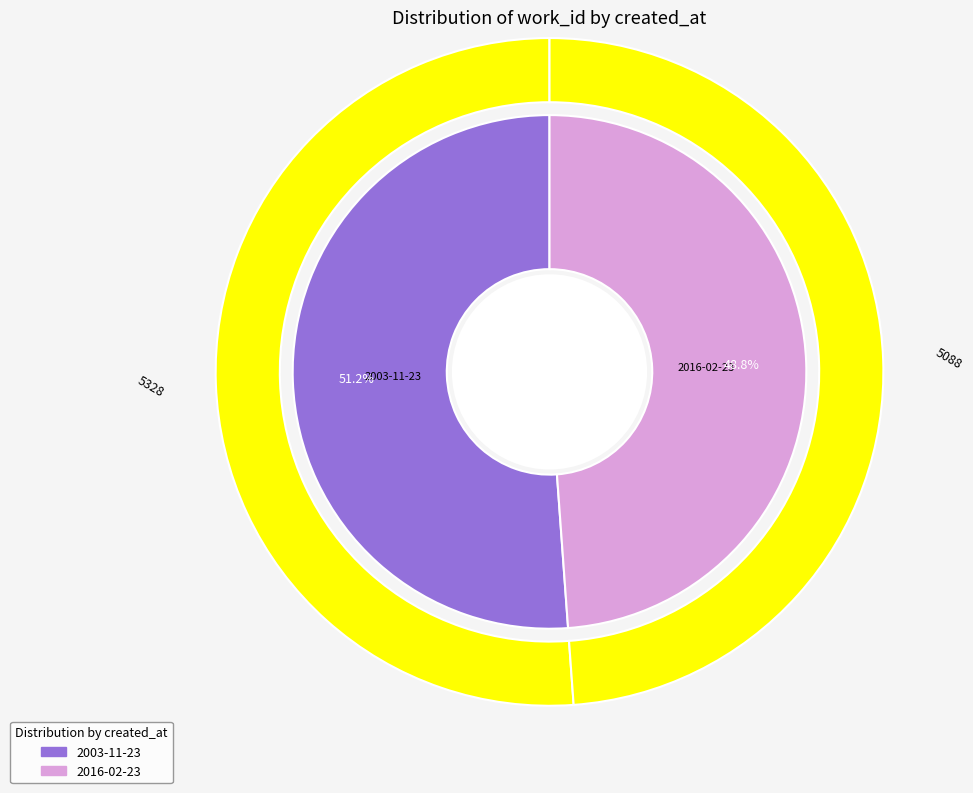

Between 2016-02-23 and 2003-11-23, which is larger?

2003-11-23